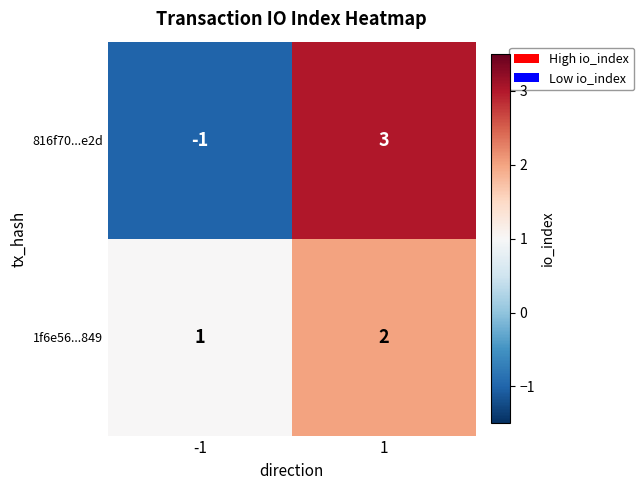

Count the number of data series in this chart.

2